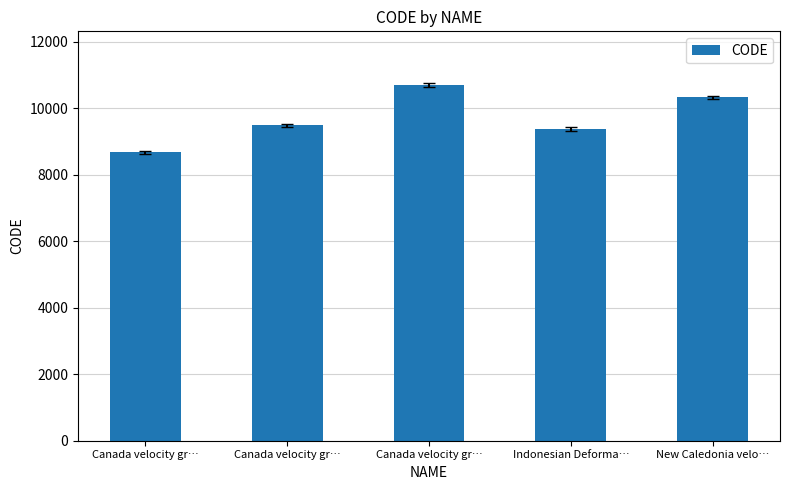

Are the bars horizontal?

No